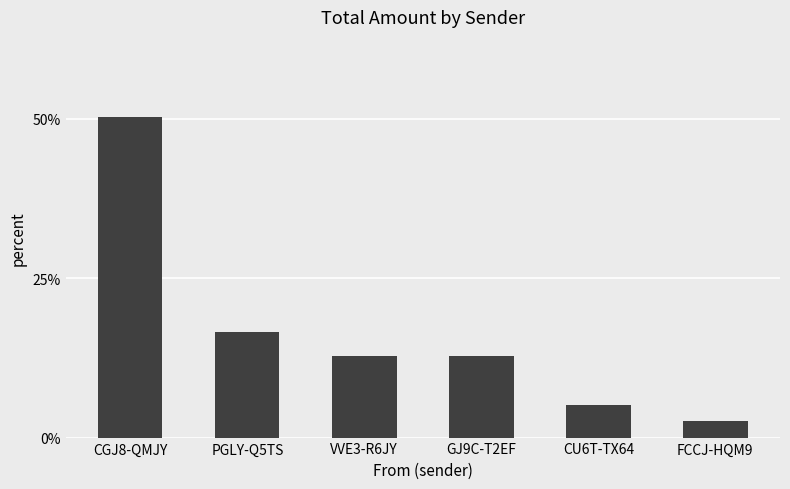

Which category has the lowest value across all series?

FCCJ-HQM9